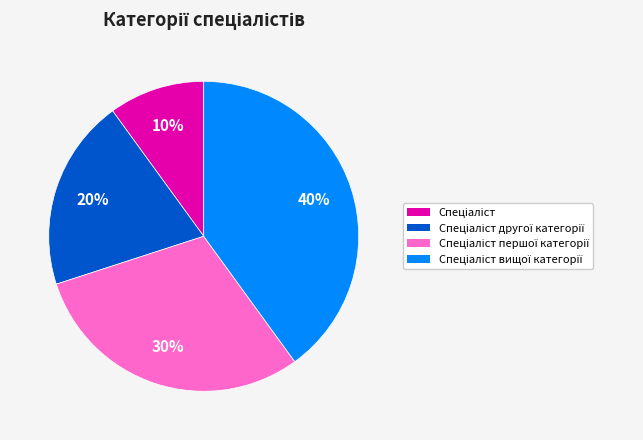

To the nearest percent, what is the difference between the largest and smallest slice percentages?

30%